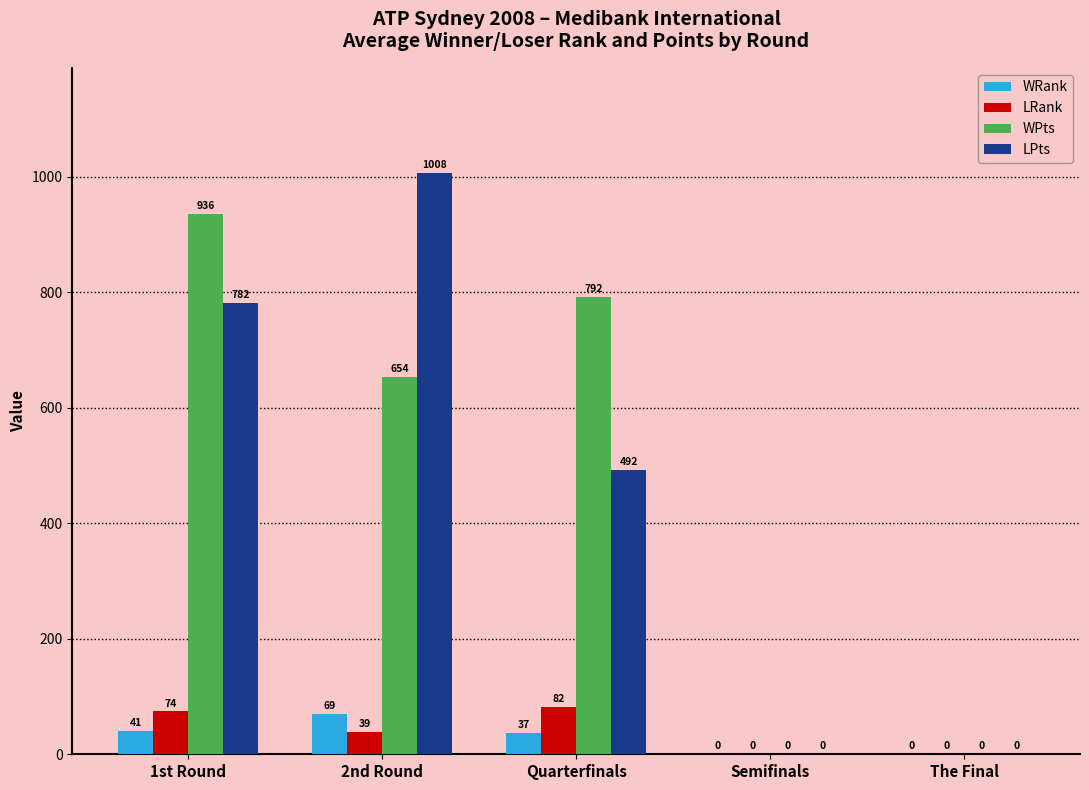

The LRank series shows 74.2 at 1st Round. True or false?

True